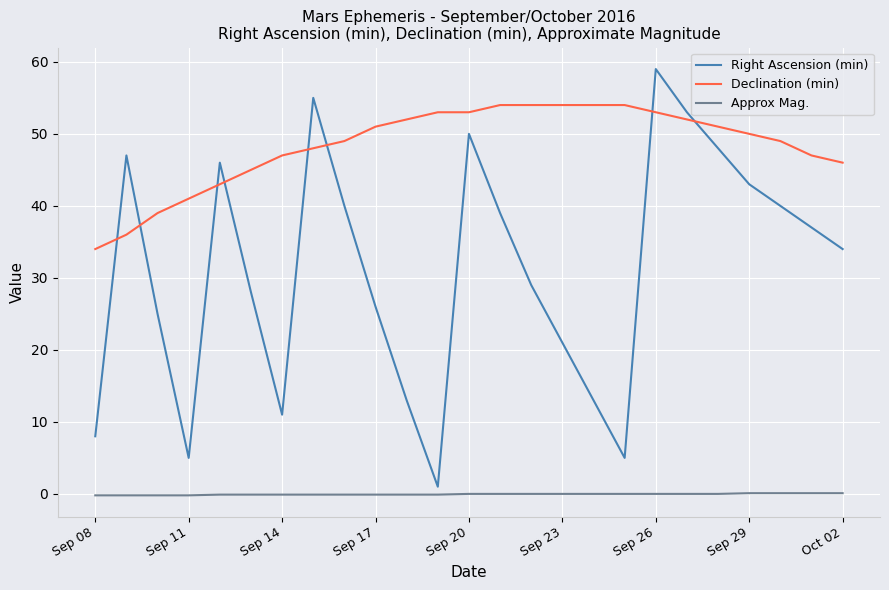

Which series ends up on top after the final intersection of Declination (min) and Right Ascension (min)?

Declination (min)